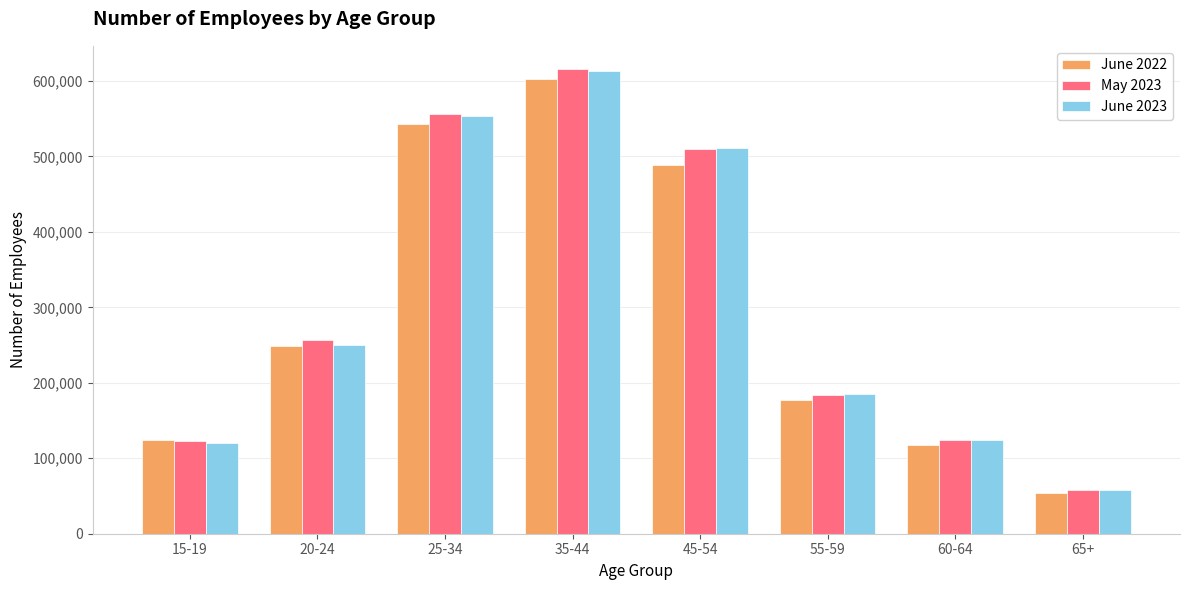

What are all the series names shown in the legend?

June 2022, May 2023, June 2023